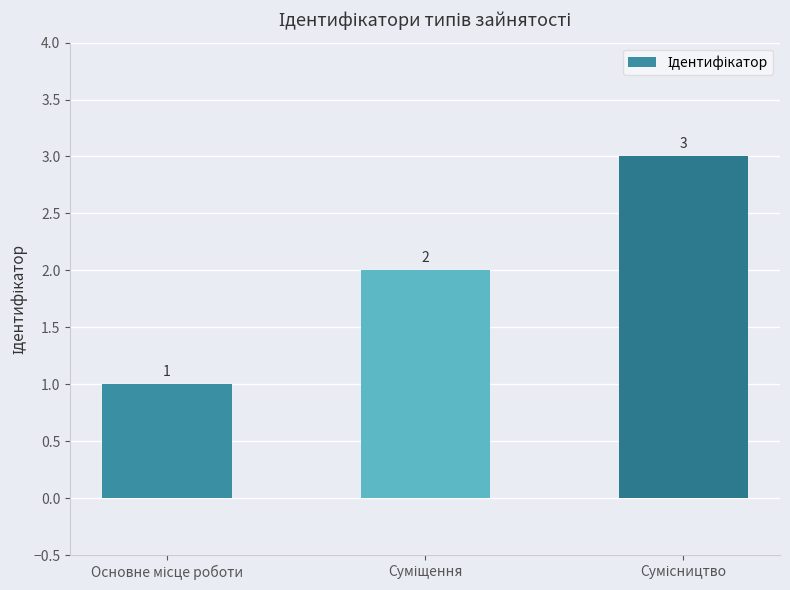

What is the greatest value displayed?

3